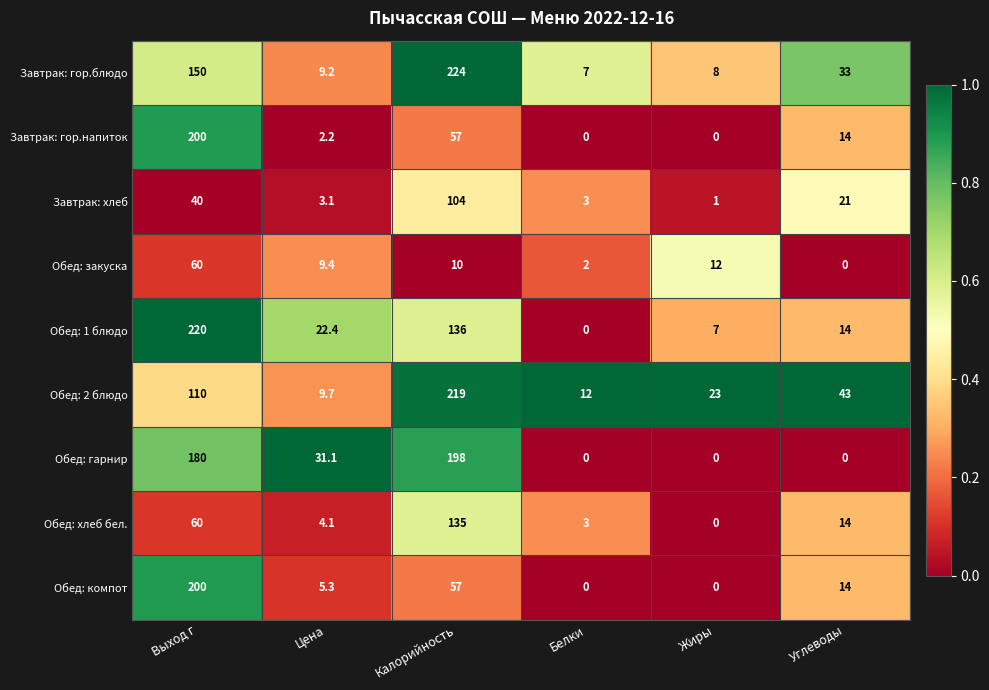

Read the Обед: 2 блюдо value at Цена.

9.7